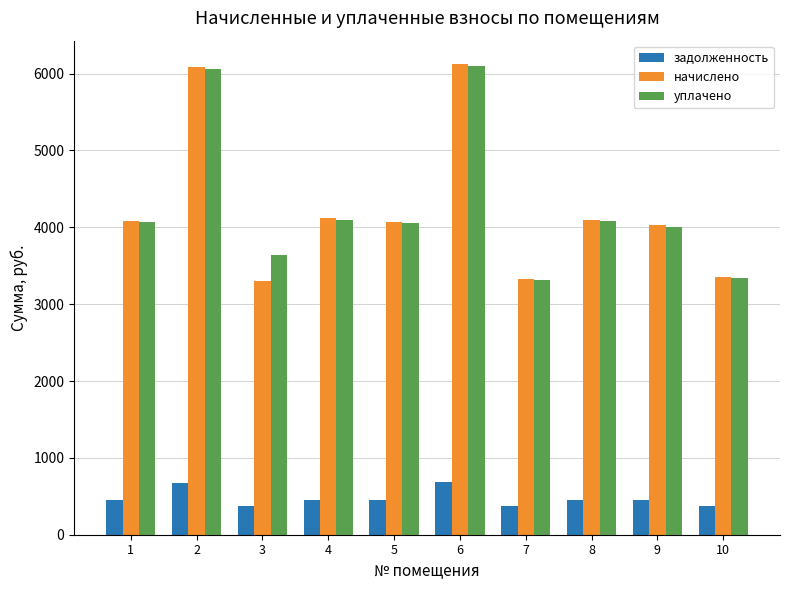

Is it true that уплачено equals 978.3 at 5?

False